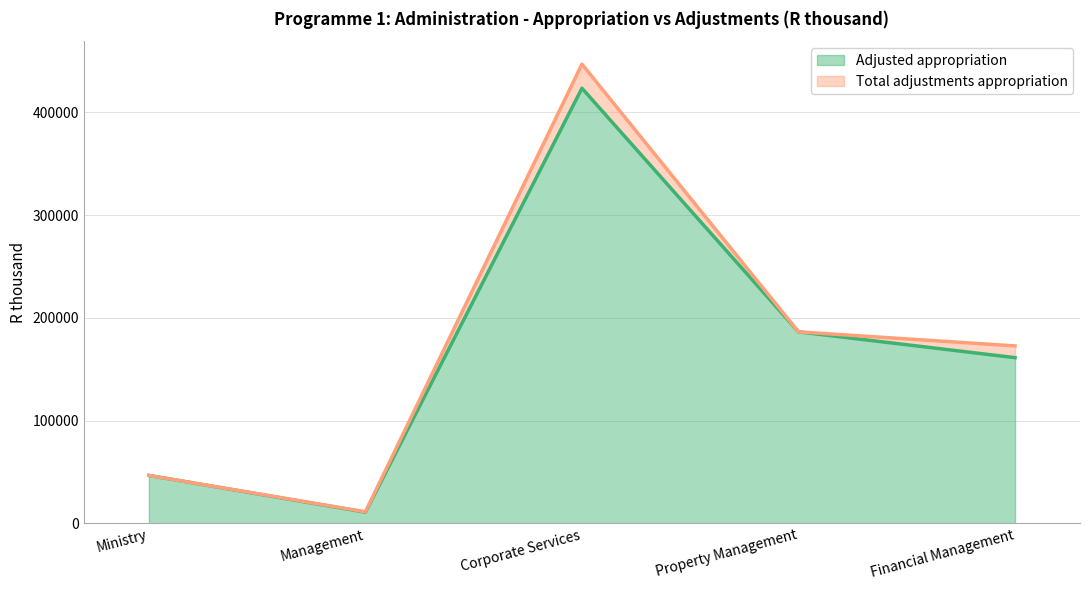

What is the ratio of the value at Property Management to the value at Ministry?

4.0